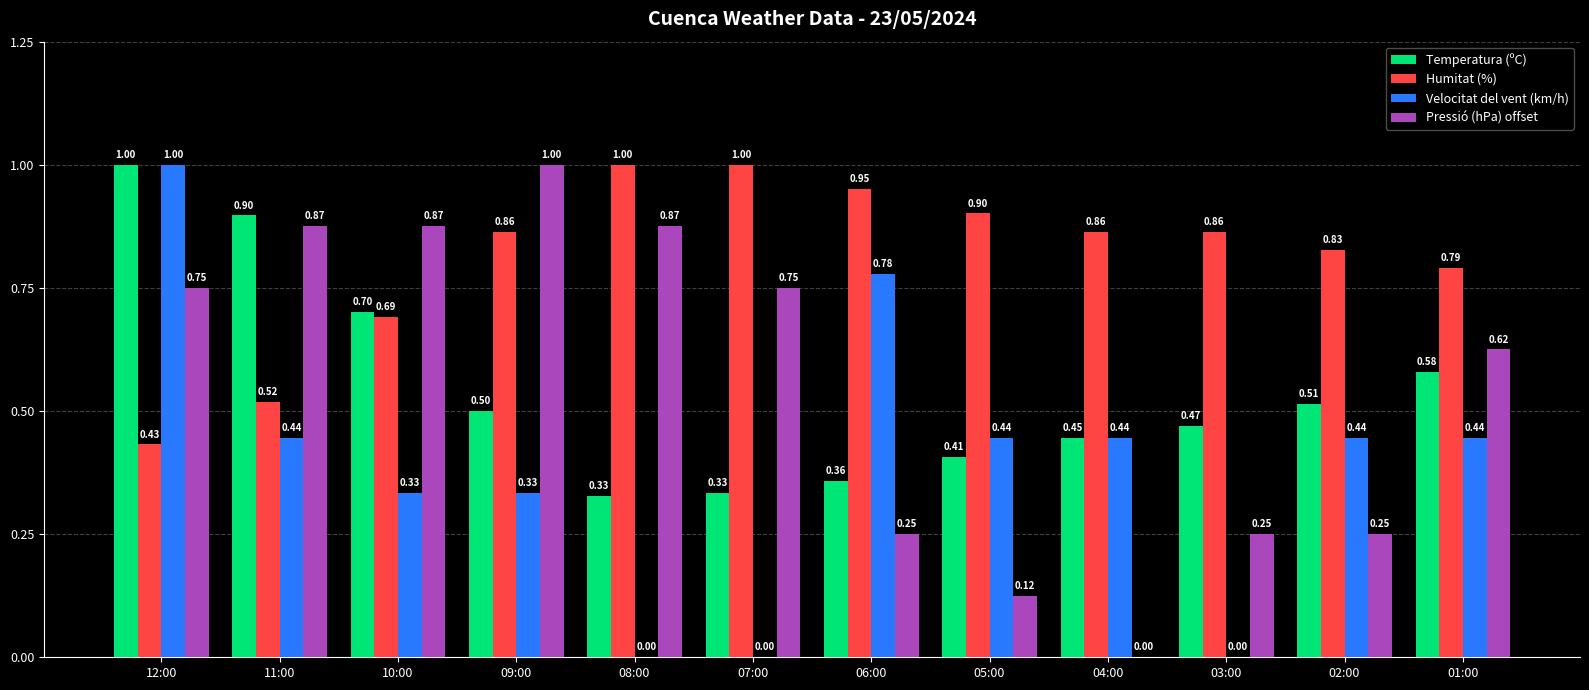

Which series has the largest total across all categories?

Humitat (%)